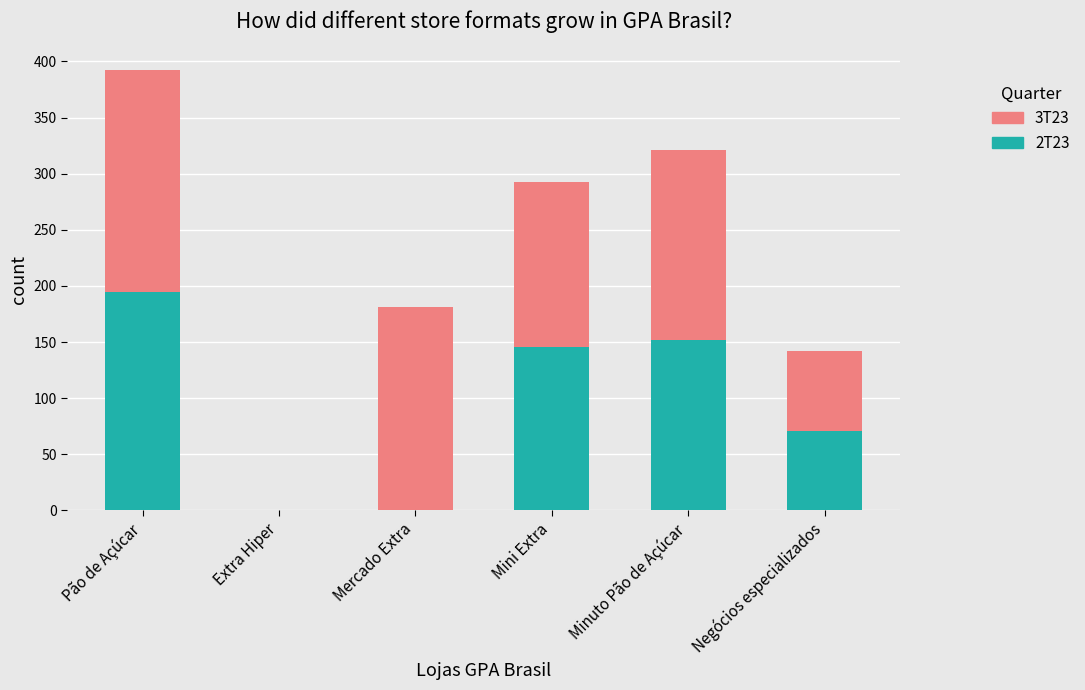

At which label is 2T23 closest to 97?

Negócios especializados